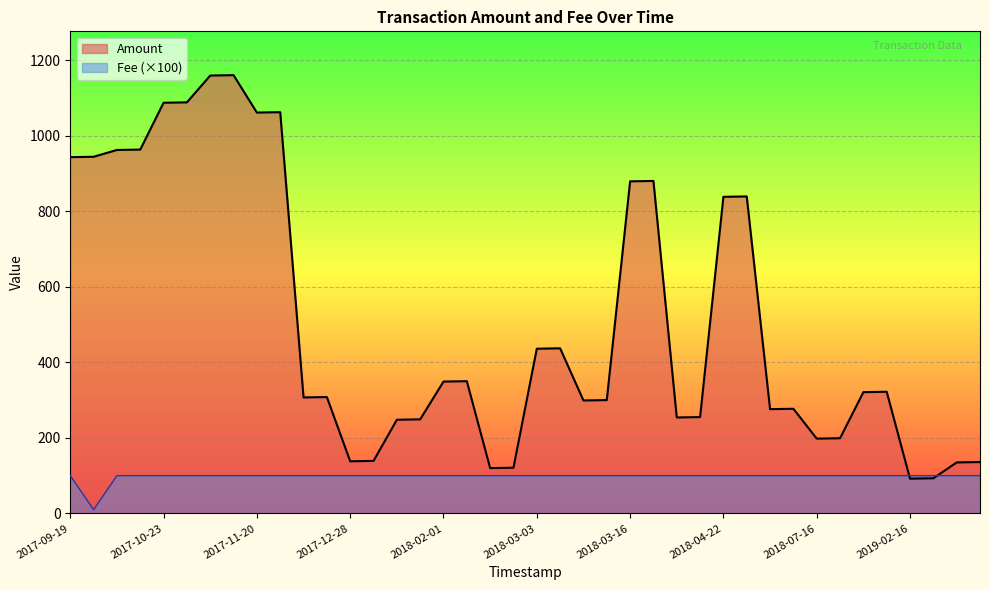

True or false: Fee and Amount intersect in this chart.

True